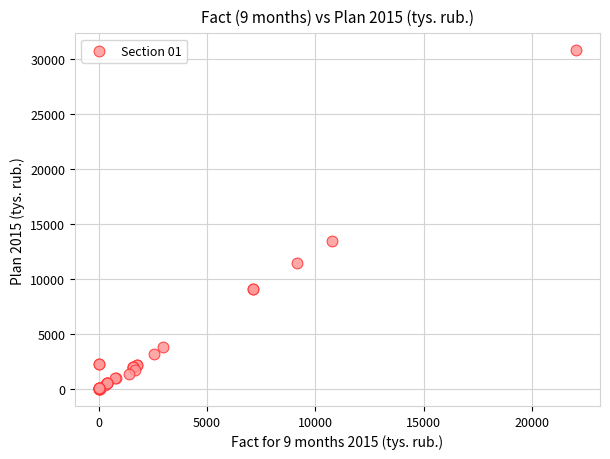

What Y value in the scatter plot is closest to 15391?

13441.5